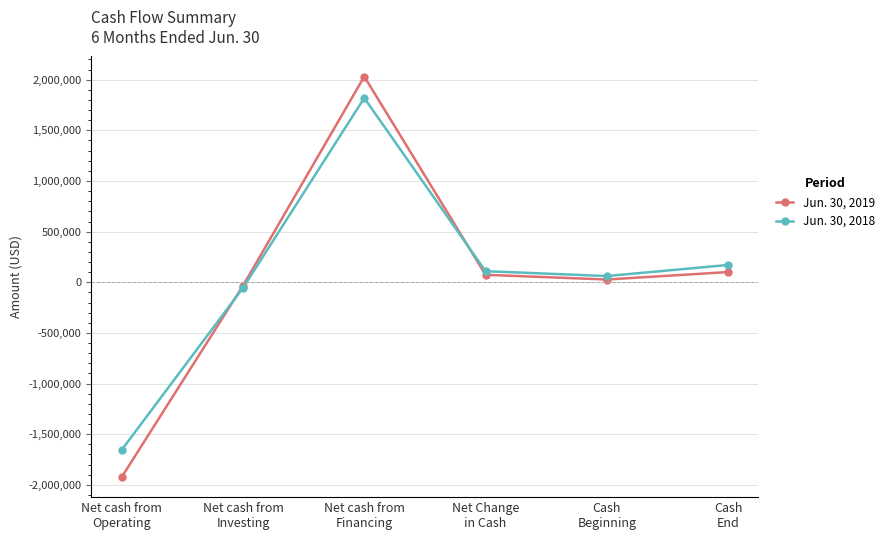

Where does the Jun. 30, 2018 series first go above 109487?

Net cash from
Financing